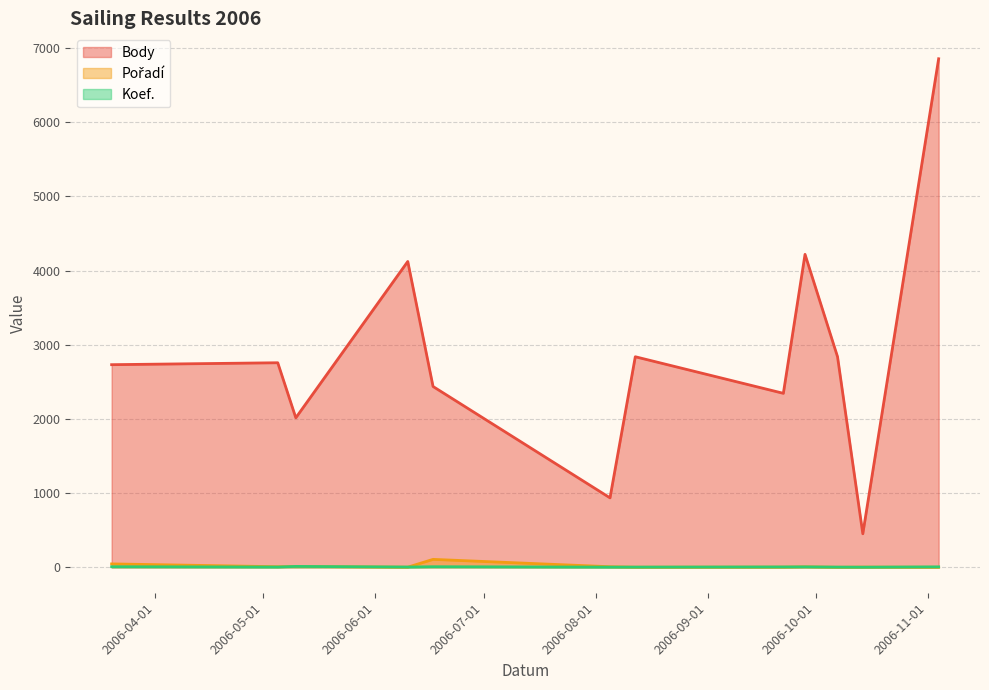

The value of Pořadí at 2006-09-28 is 4. True or false?

False